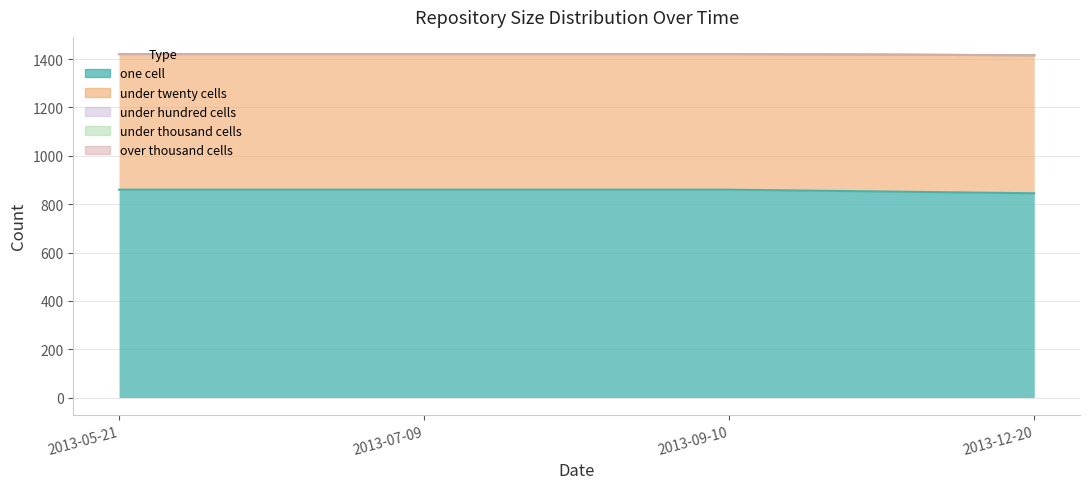

How many categories are shown in the chart?

4